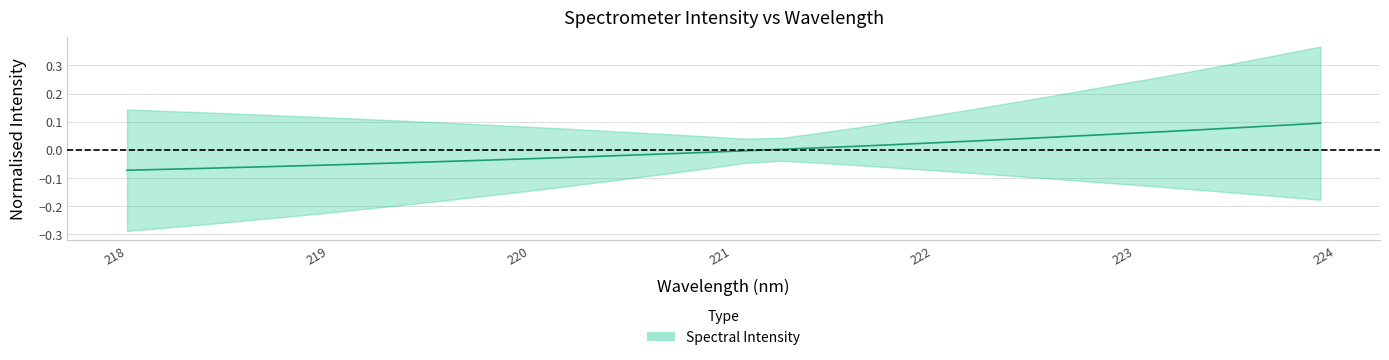

The value at 218.6332 is -0.0. True or false?

False